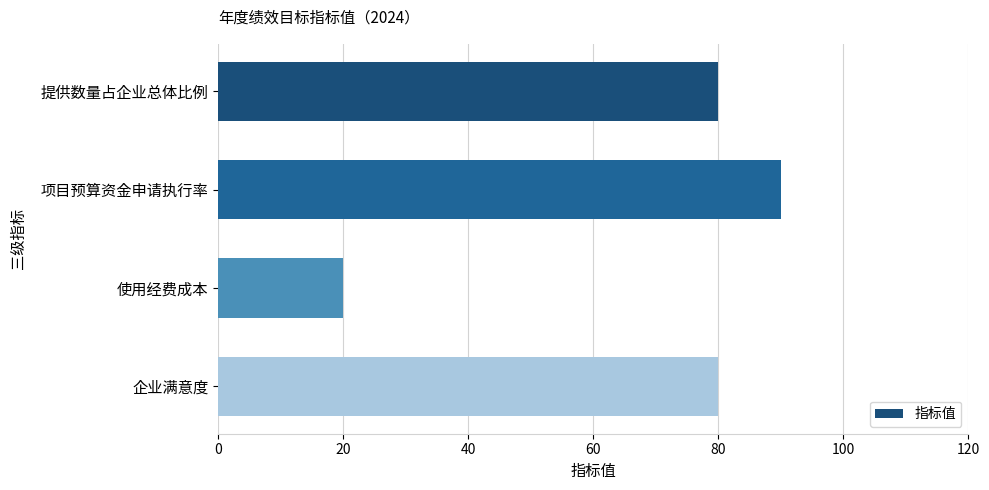

Reading bottom to top, transcribe all the data shown in this chart.

企业满意度=80	使用经费成本=20	项目预算资金申请执行率=90	提供数量占企业总体比例=80